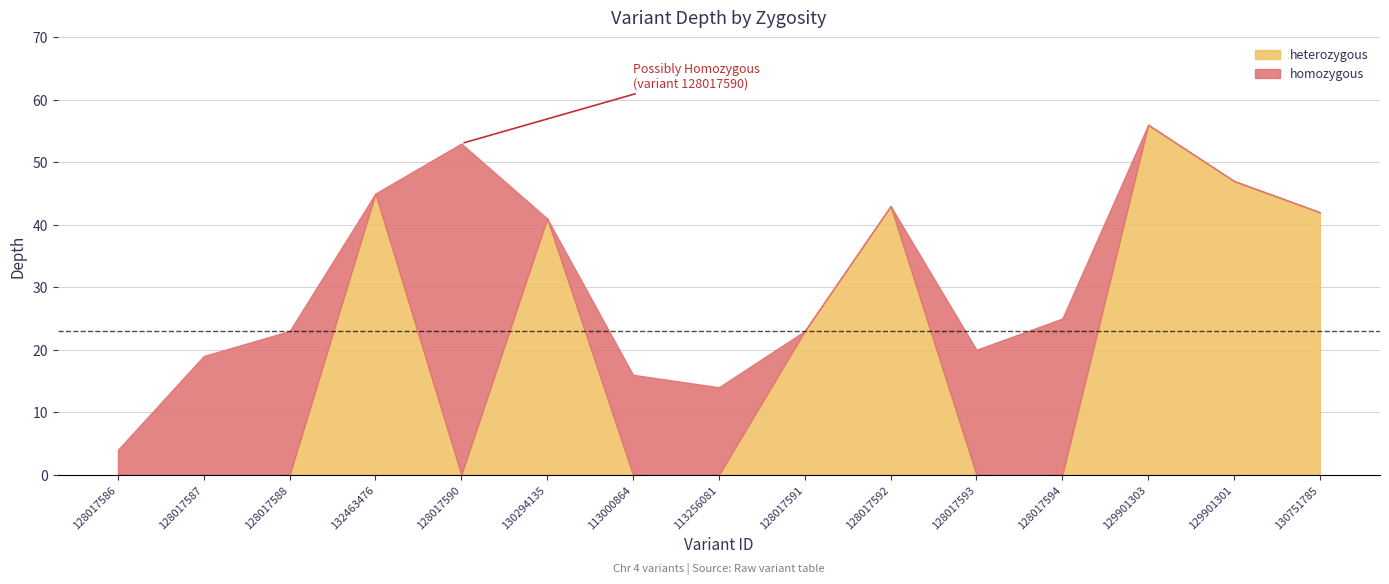

The homozygous series shows 0 at 130294135. True or false?

True